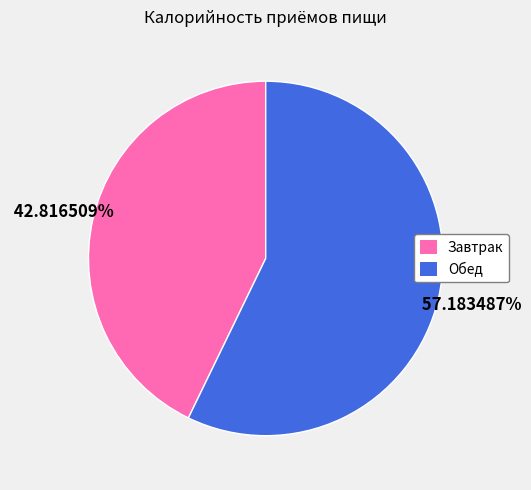

Rank the categories by value from highest to lowest.

Обед, Завтрак